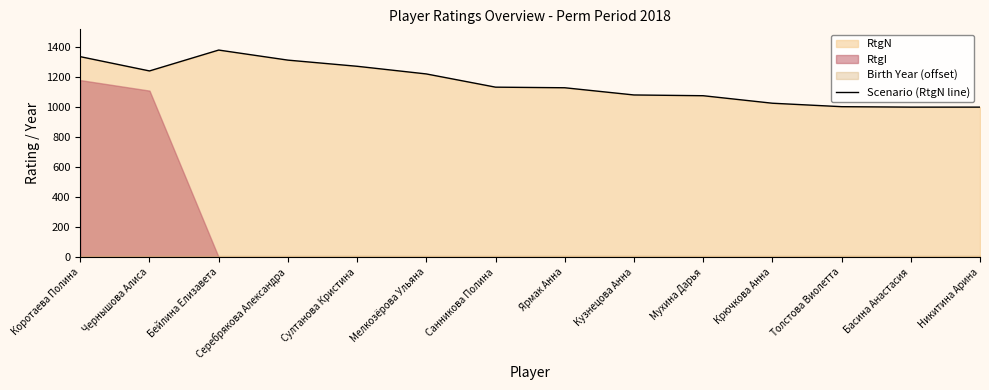

Which category has the highest value across all series?

Бейлина Елизавета